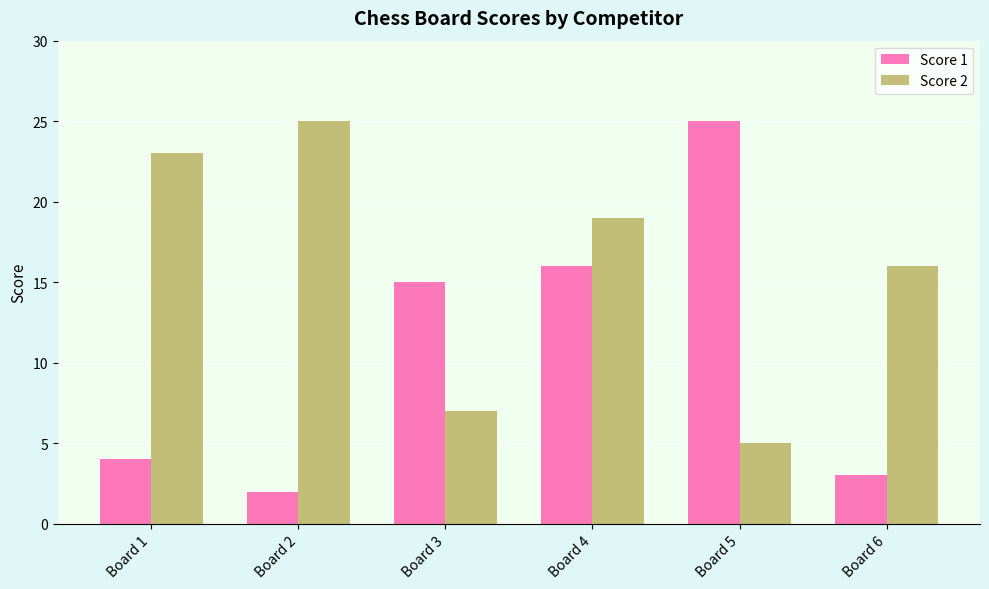

What is the average value of the Score 2 series?

16